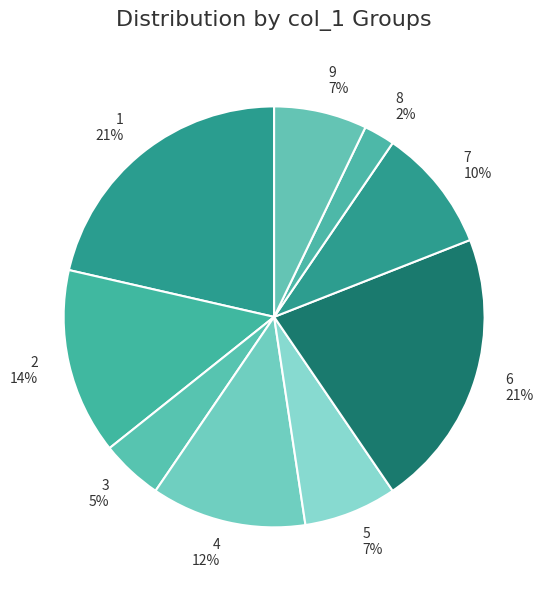

The 7 slice represents 2% of the pie. True or false?

False